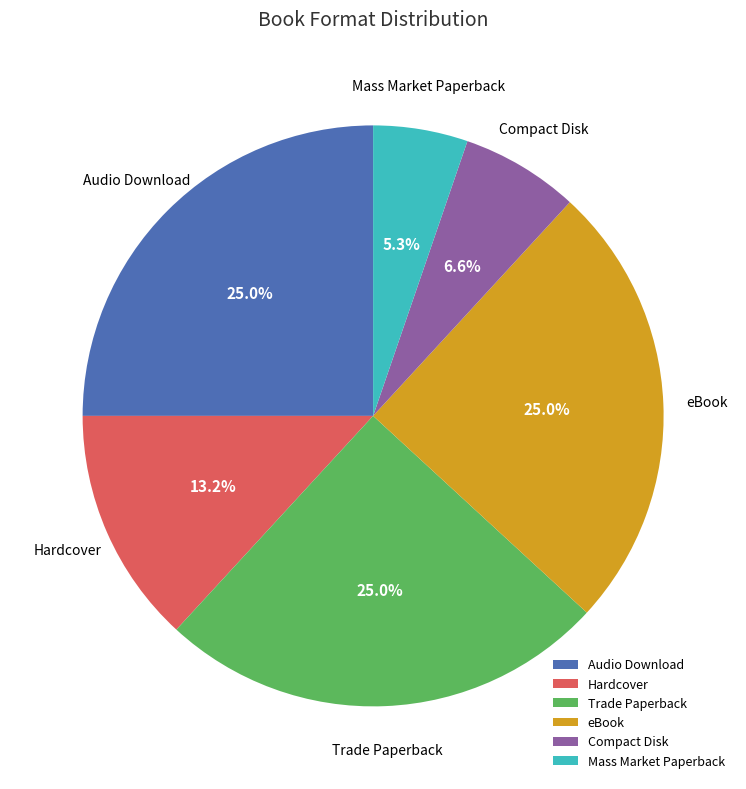

How many segments does this pie chart have?

6